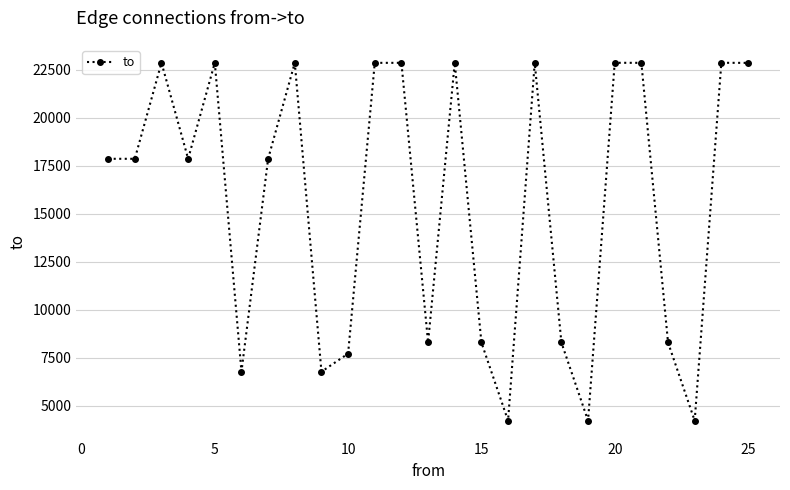

What is the value of the 11th point from the left?

22847